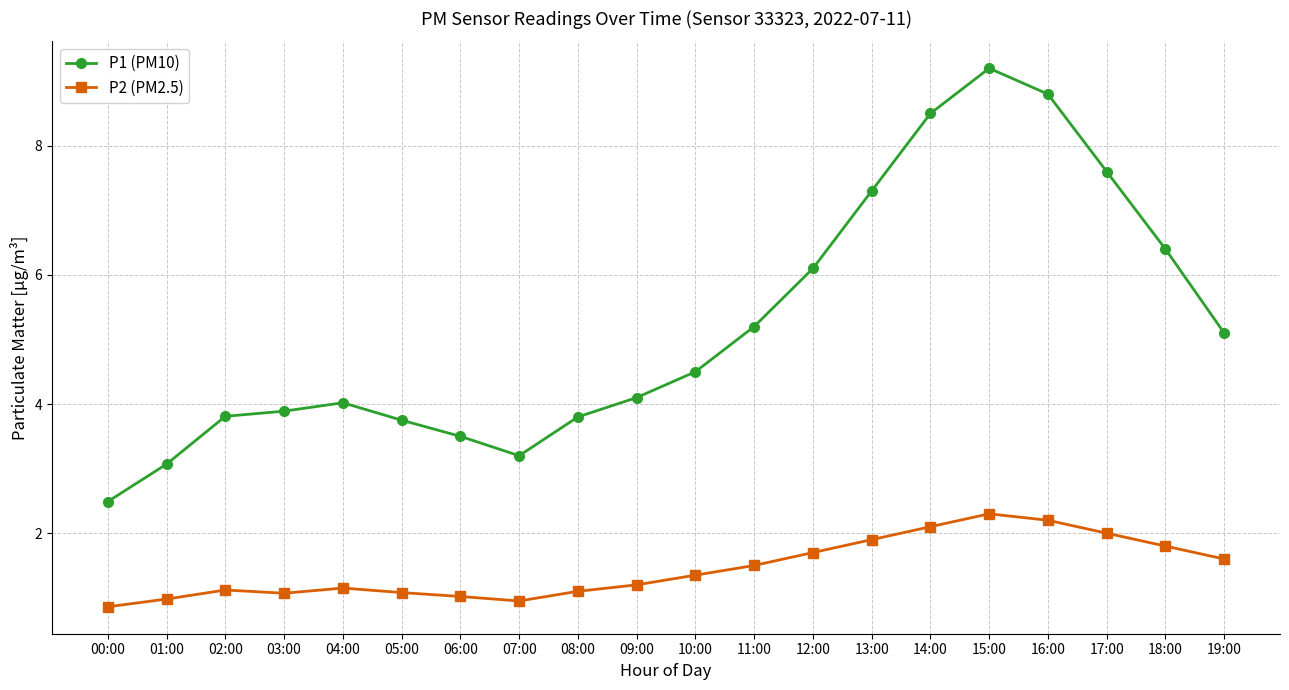

What is the difference between the highest and lowest values at 09:00?

2.9